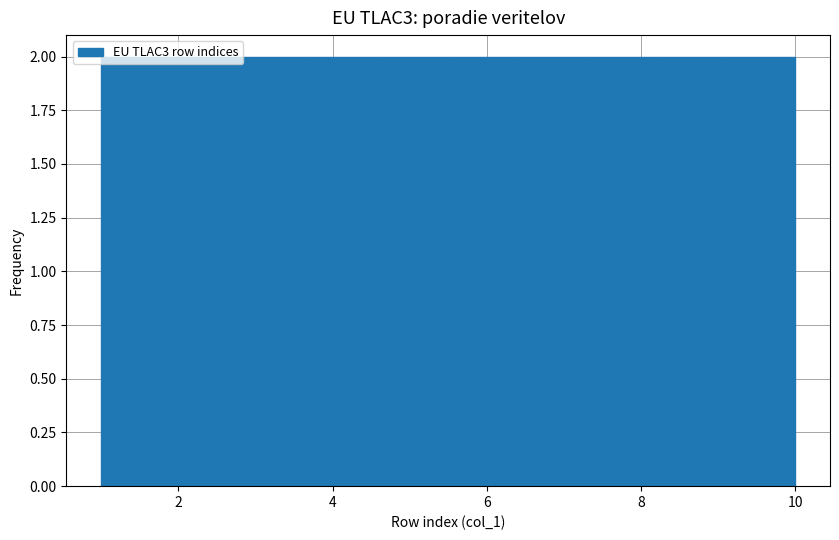

What is the height of the bar covering 4.6 to 5.5 on the x-axis? Neither the bar edges nor the heights are printed on the chart, so give them approximately, as read against the axes.

2